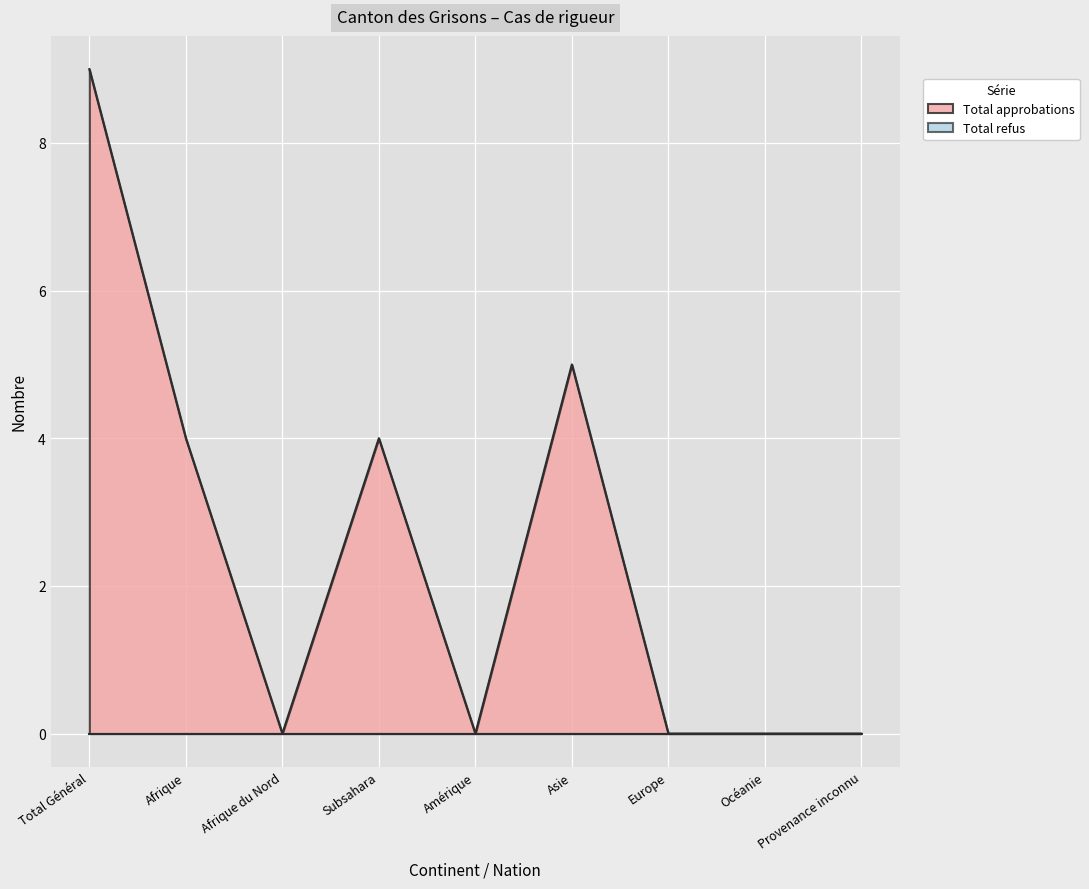

How many lines are shown in the chart?

2